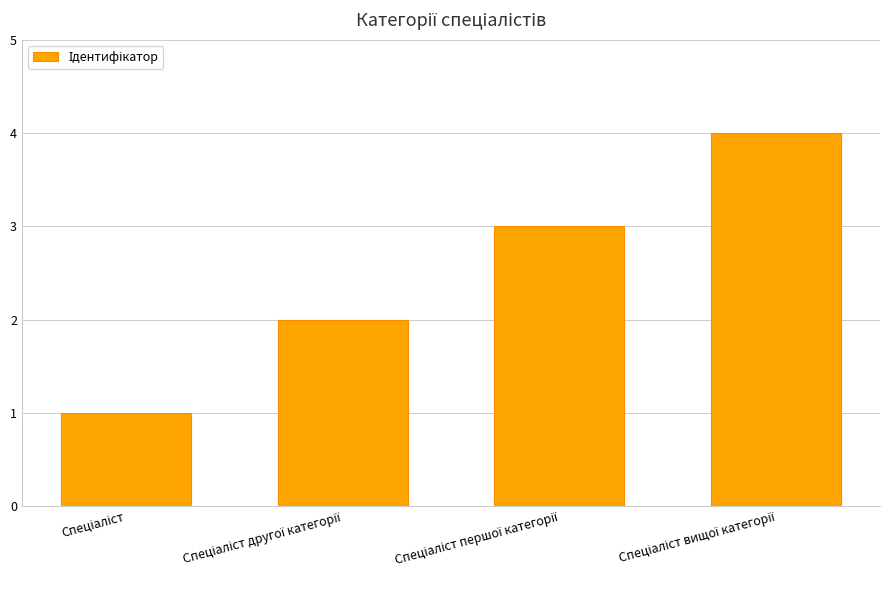

What is the maximum value shown in the chart?

4